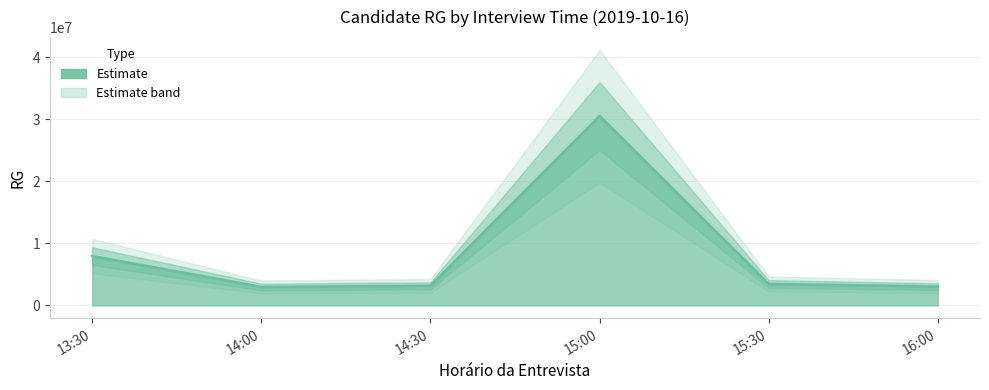

At which label is the value closest to 16738313?

13:30